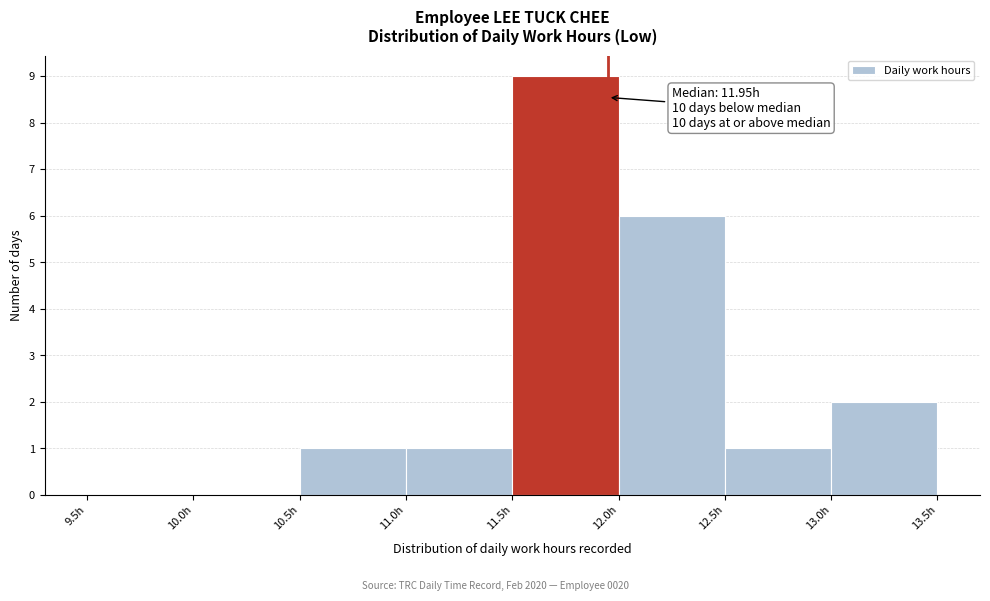

Over which range of the x-axis is the bar tallest?

11.5 to 12.0